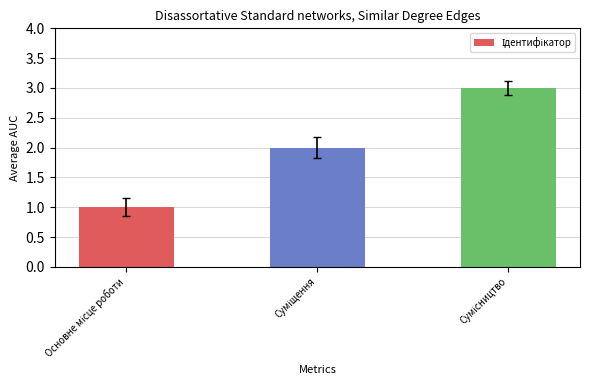

What is the greatest value displayed?

3